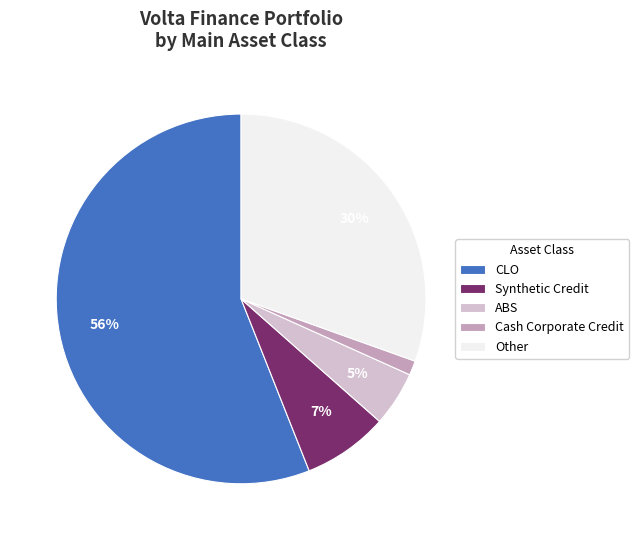

What is the majority slice?

CLO